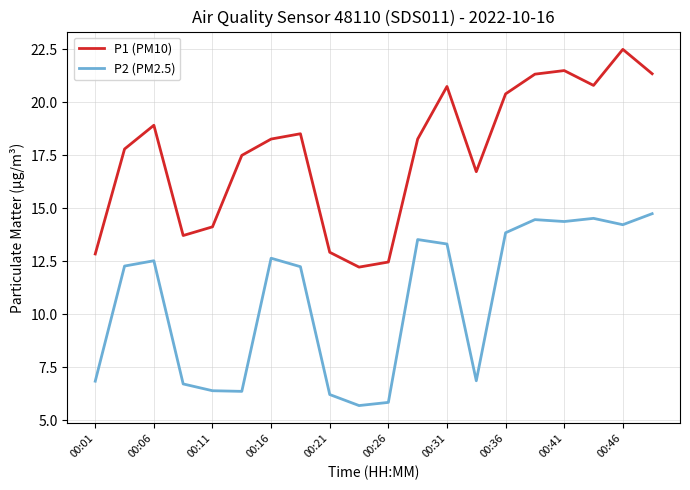

What is the lowest value of the P1 (PM10) series?

12.2